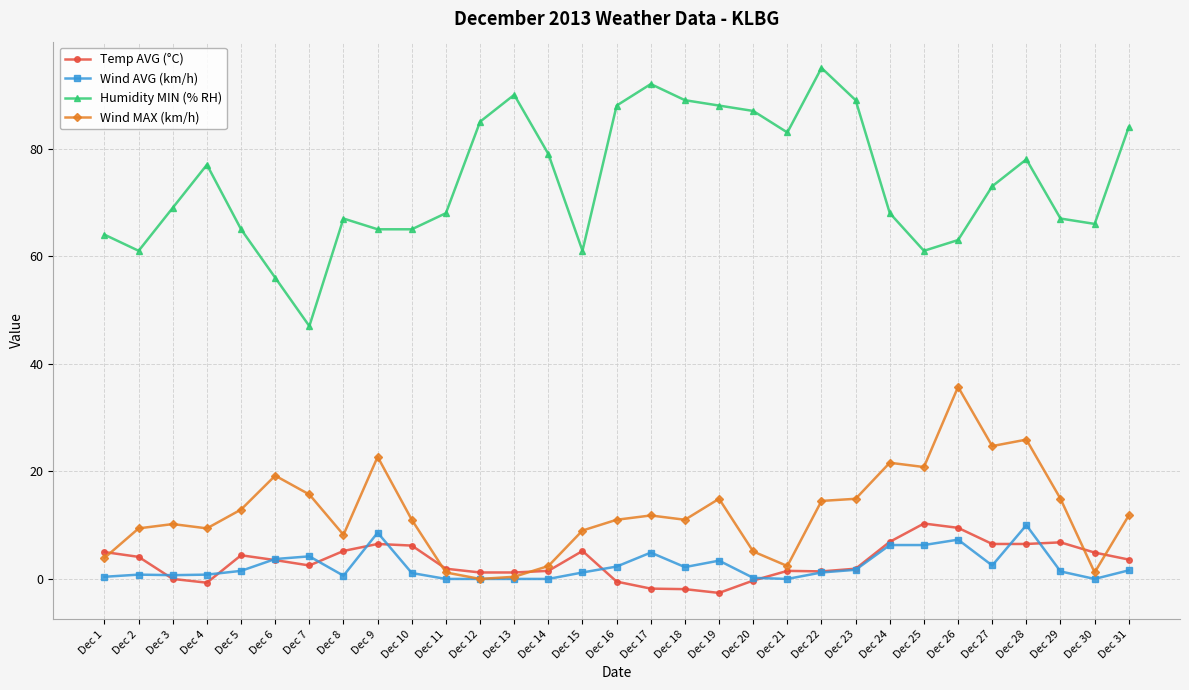

The value of Wind MAX (km/h) at Dec 22 is 14.5. True or false?

True